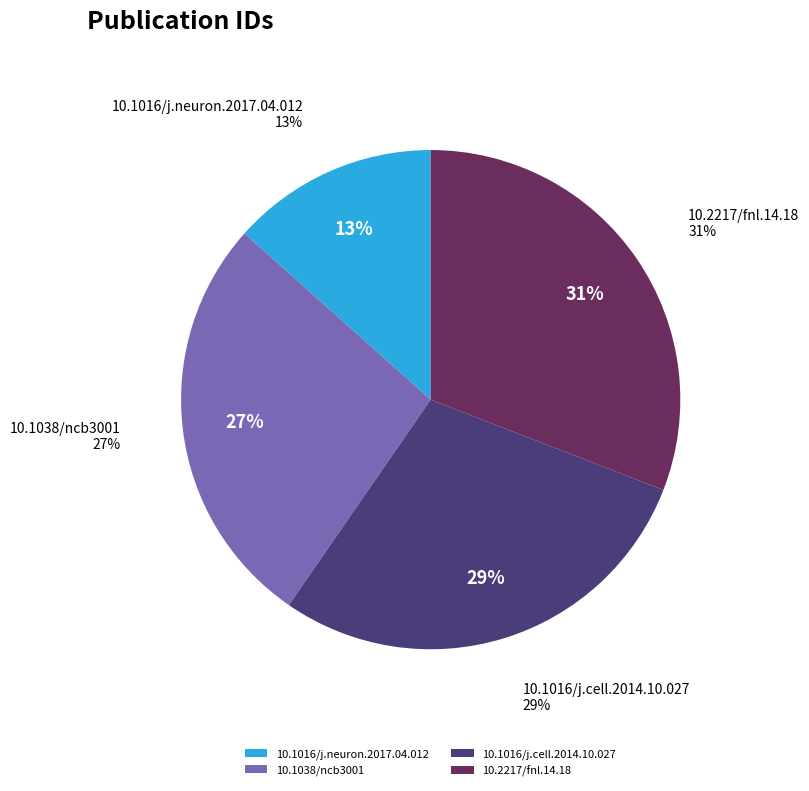

How many slices are in this pie chart?

4